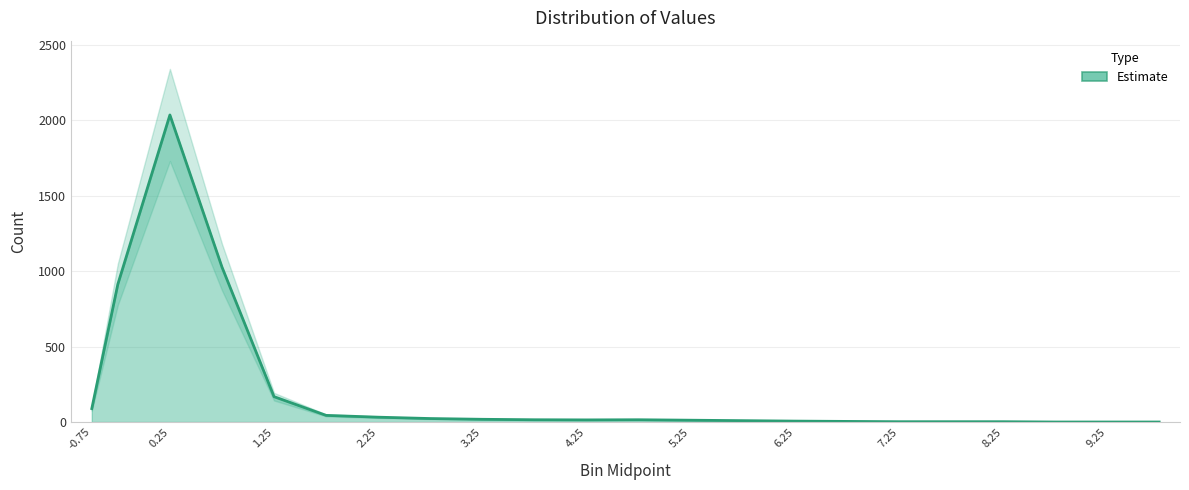

True or false: there are more than 1 points higher than both neighbors.

True